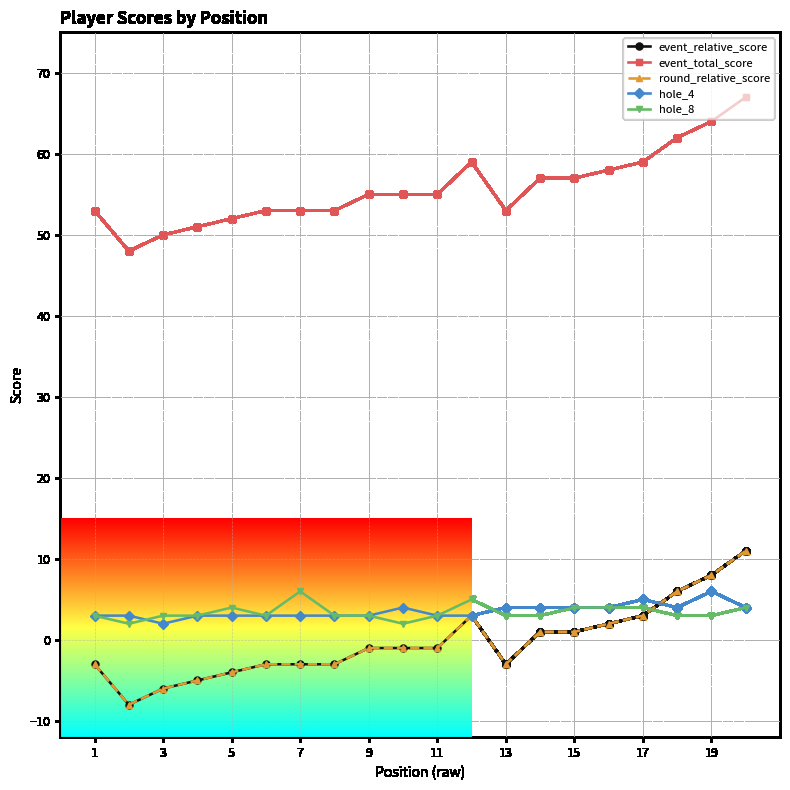

Is this an area chart (filled region under the line)?

No